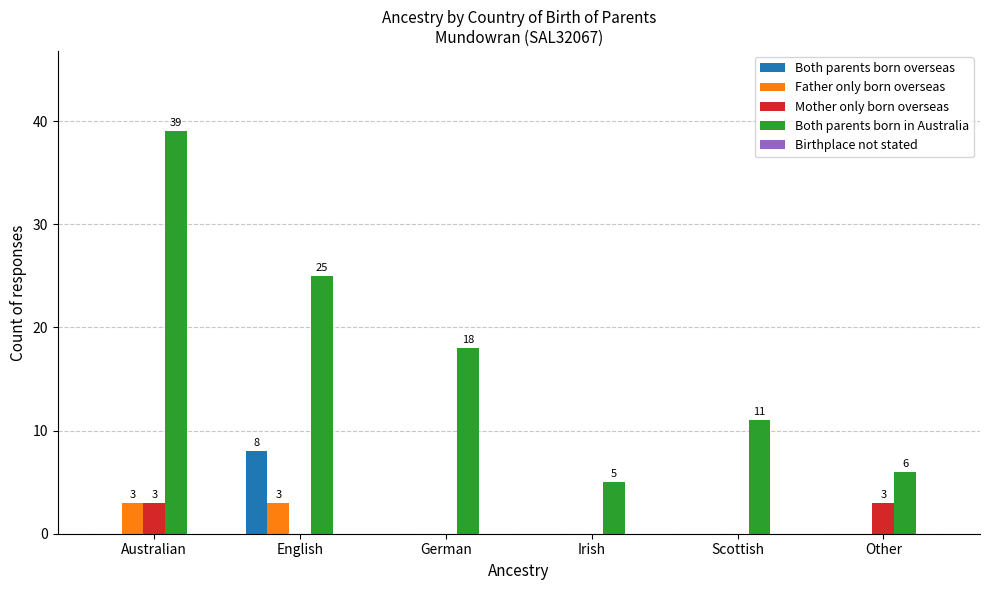

Which series changed the most between German and Irish?

Both parents born in Australia